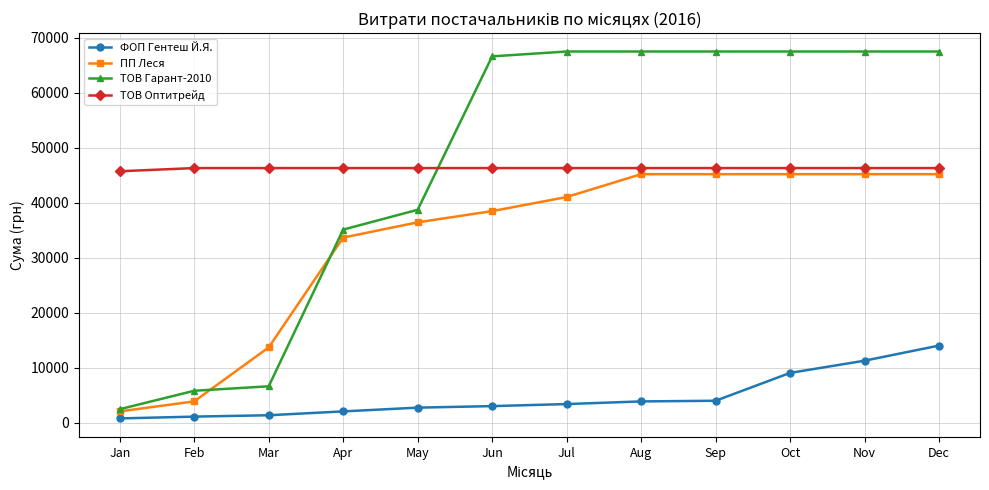

Count the number of categories in the chart.

12